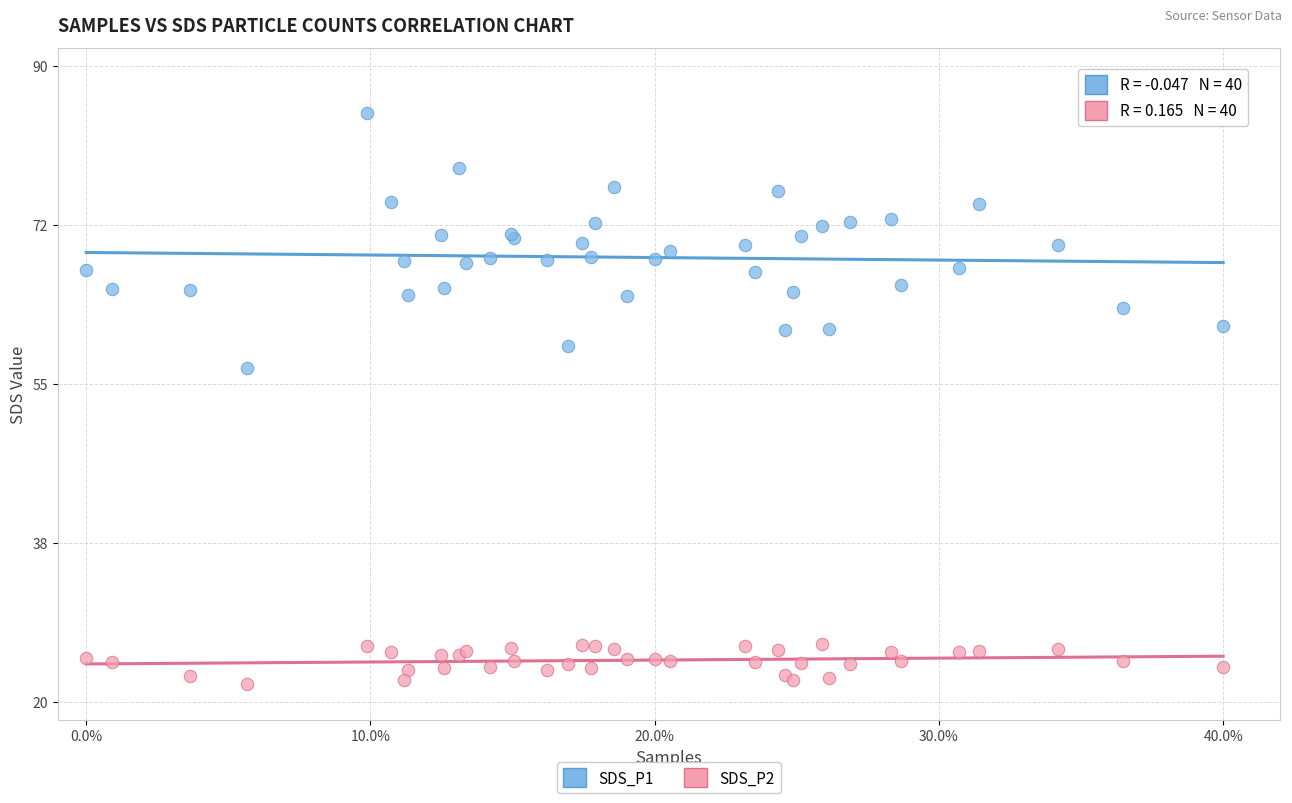

Which series has the largest Y range (max minus min)?

SDS_P1